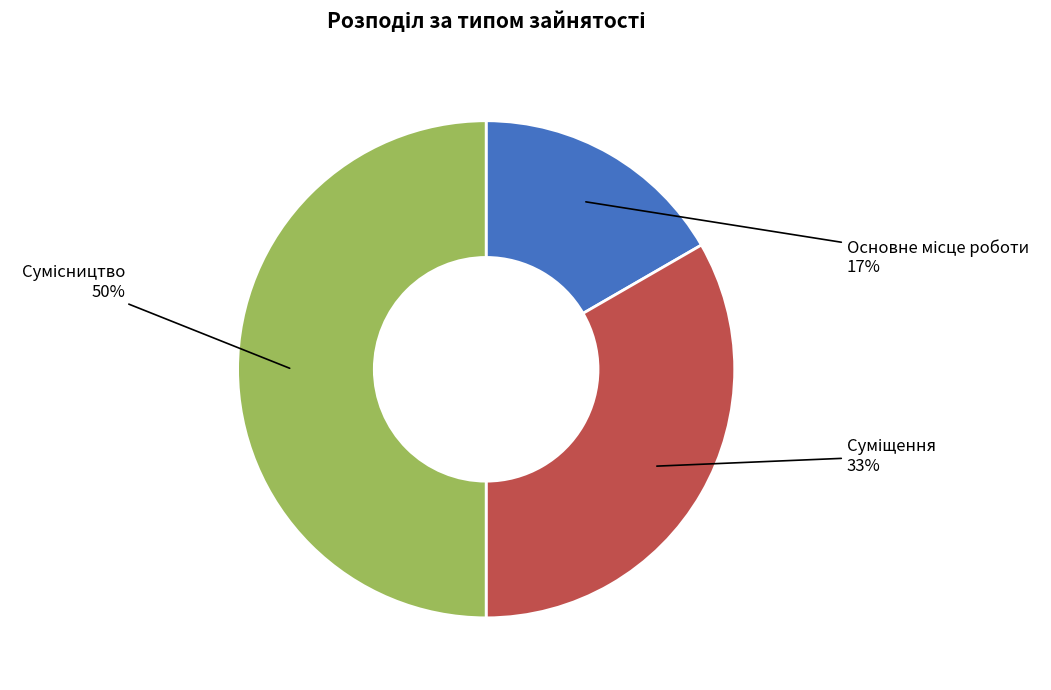

To the nearest percent, what is the difference between the largest and smallest slice percentages?

33%